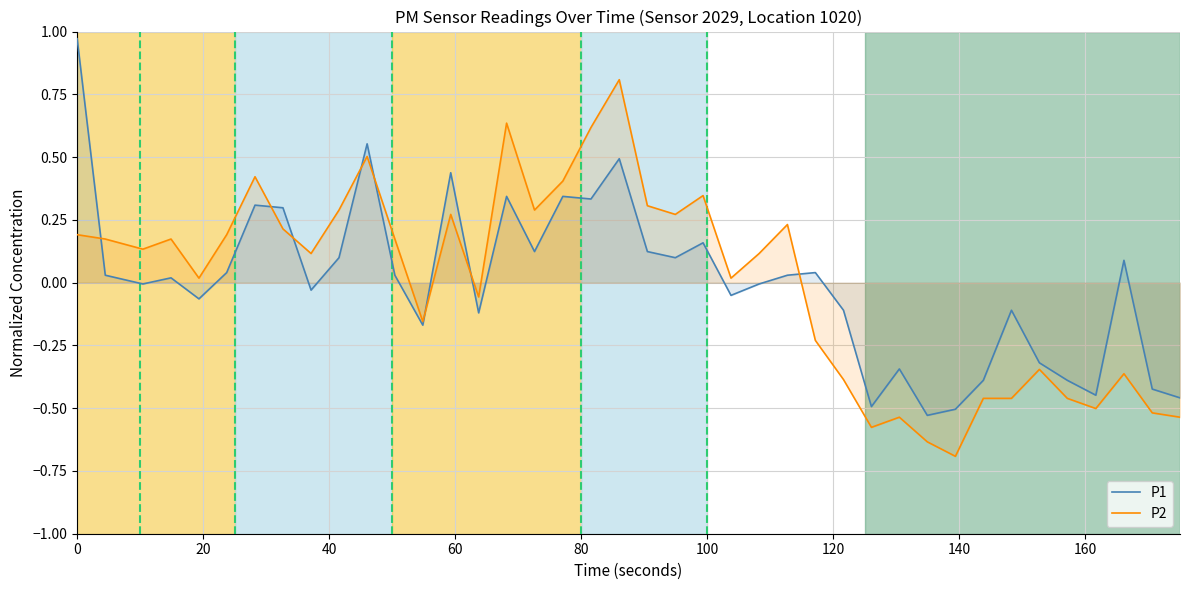

What is the minimum value for P2?

-0.7